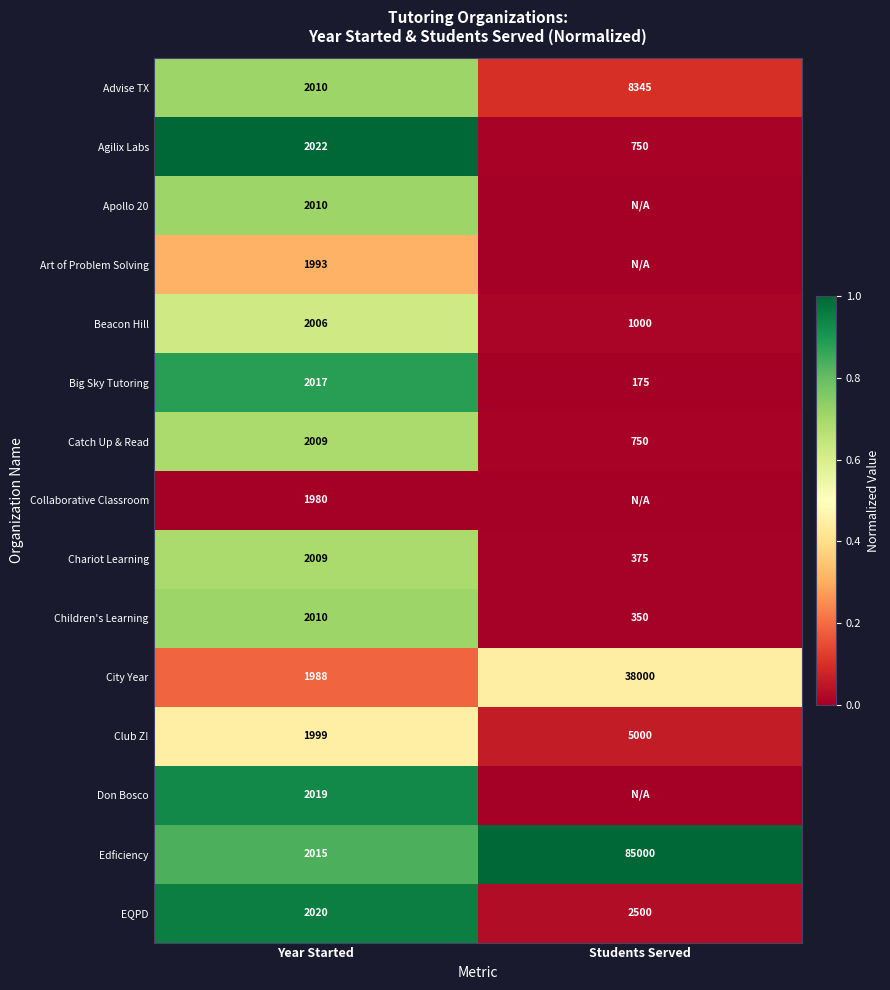

At which label is Catch Up & Read closest to 1379?

Students Served